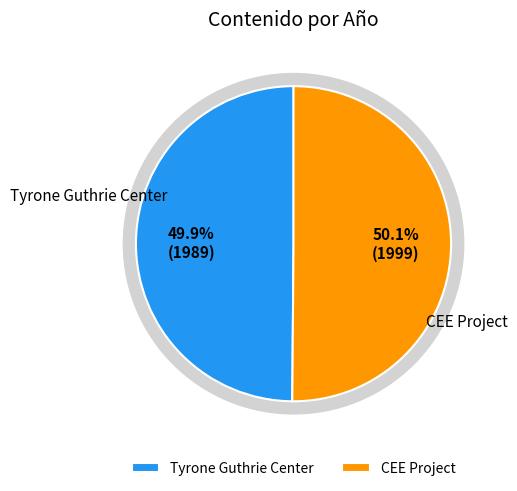

Which category has the smallest portion of the pie?

Tyrone Guthrie Center